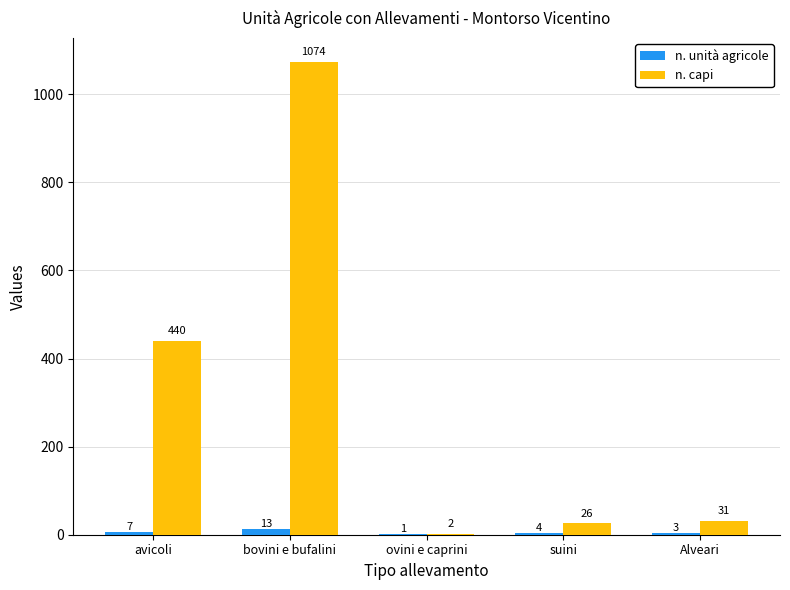

Is it true that n. capi equals 636 at avicoli?

False